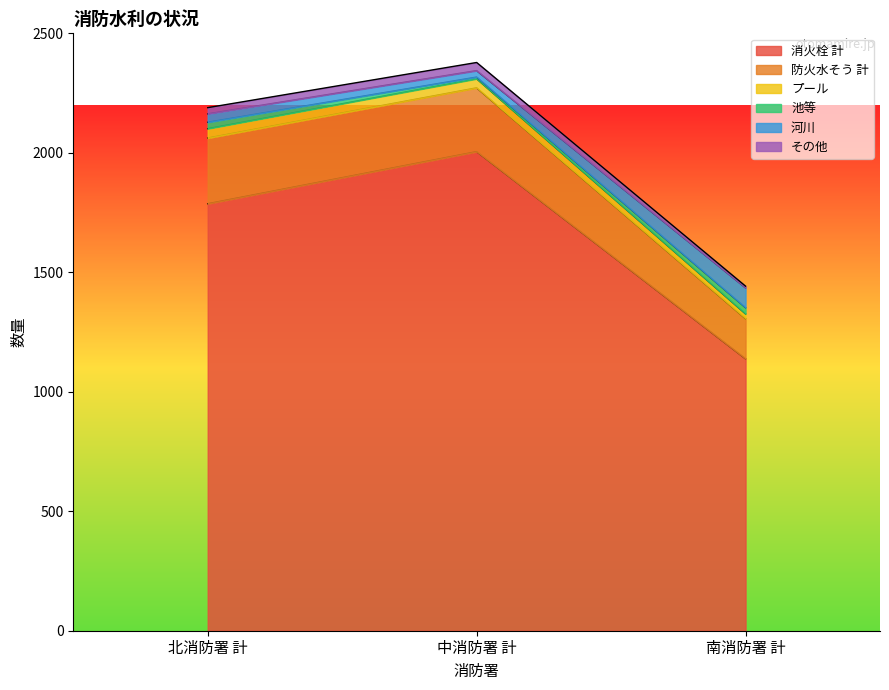

Which category has the lowest value in the 消火栓 計 series?

南消防署 計